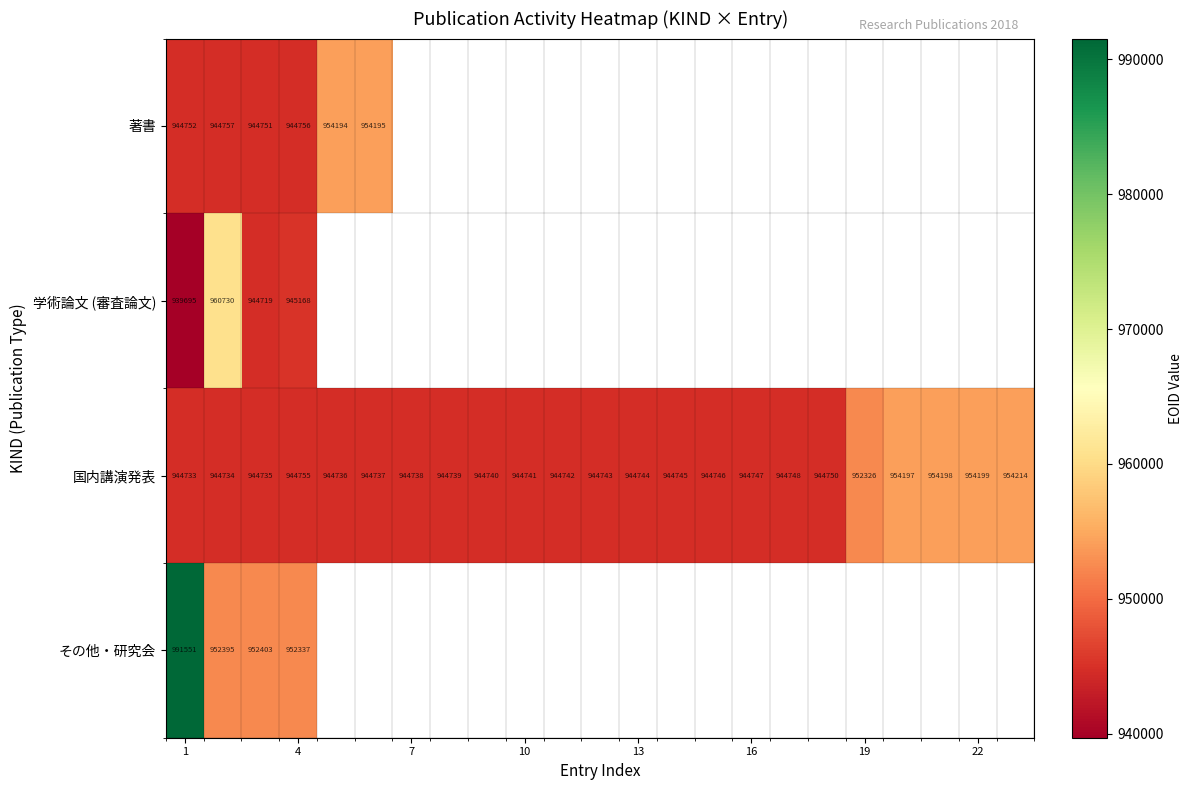

What is the maximum value for 国内講演発表?

954214